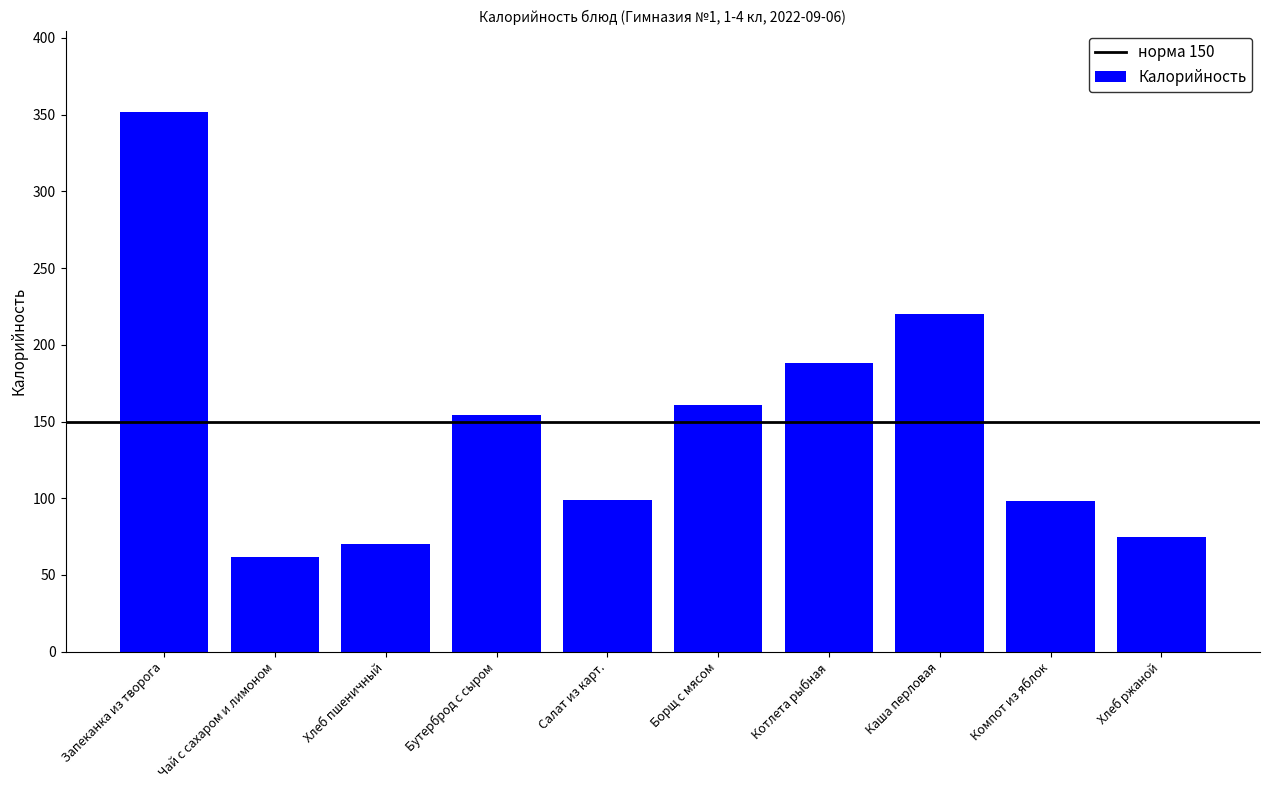

The value at Хлеб ржаной is 116.0. True or false?

False